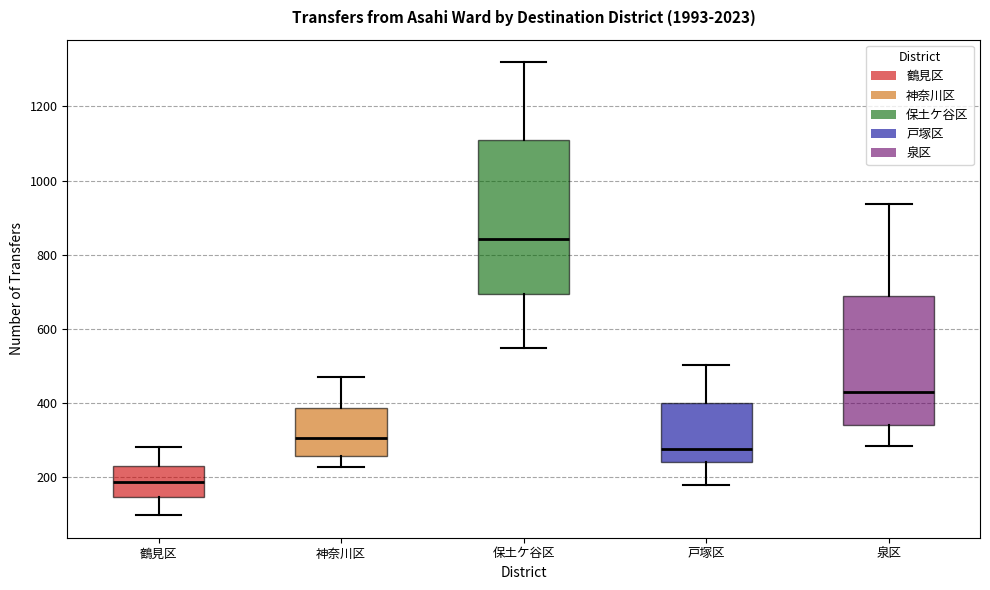

Where does the lower whisker of the box for 戸塚区 end on the y-axis? The values are not printed on the chart, so give them approximately, as read against the axis.

180